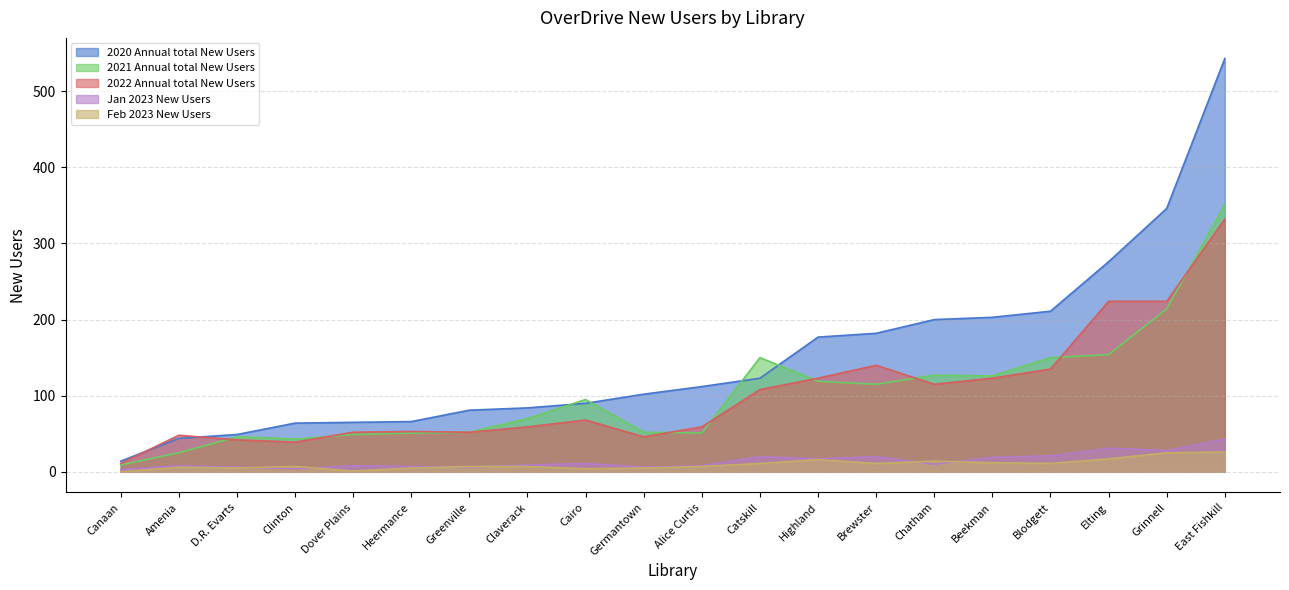

List the labels in order of Feb 2023 New Users value, smallest first.

Canaan, Dover Plains, Cairo, D.R. Evarts, Germantown, Heermance, Amenia, Alice Curtis, Claverack, Clinton, Greenville, Blodgett, Brewster, Catskill, Beekman, Chatham, Highland, Elting, Grinnell, East Fishkill